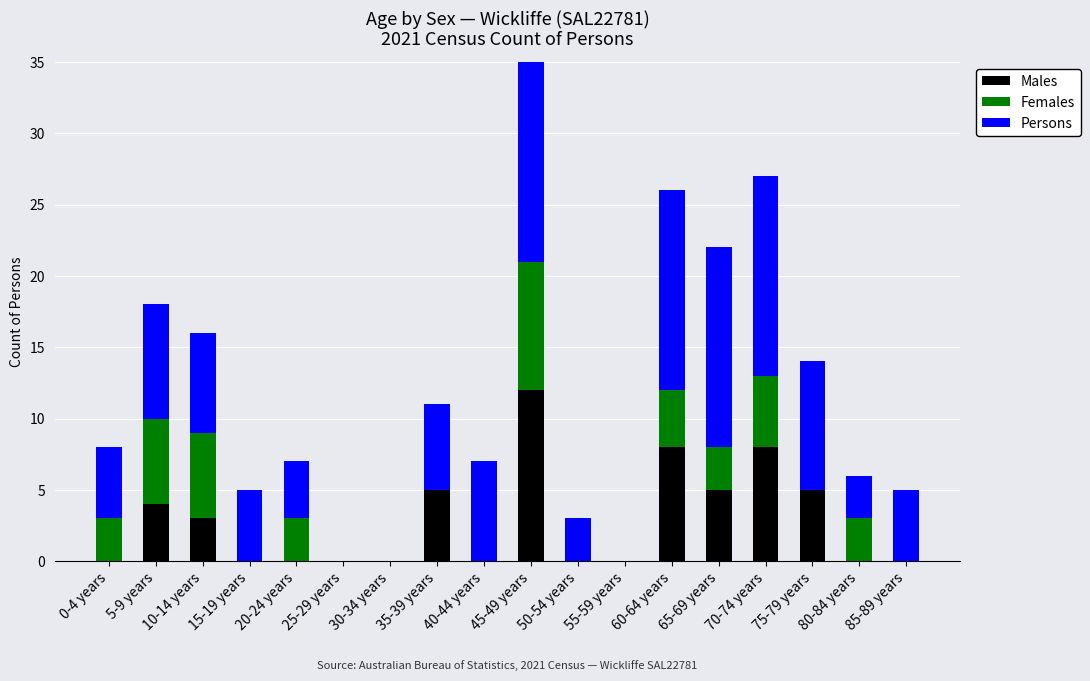

What is the total value across all series at 85-89 years?

5